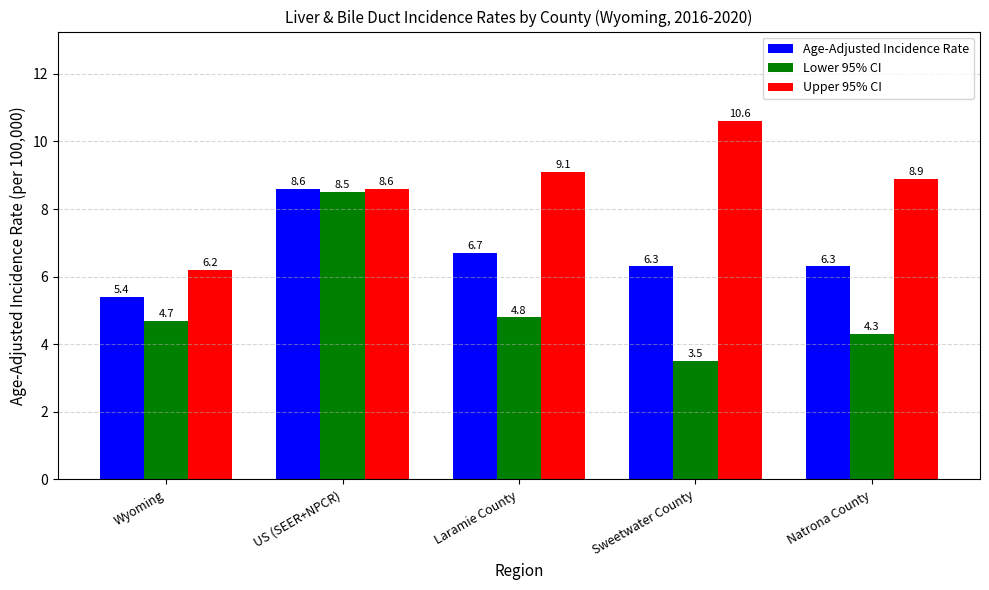

Count the number of categories in the chart.

5